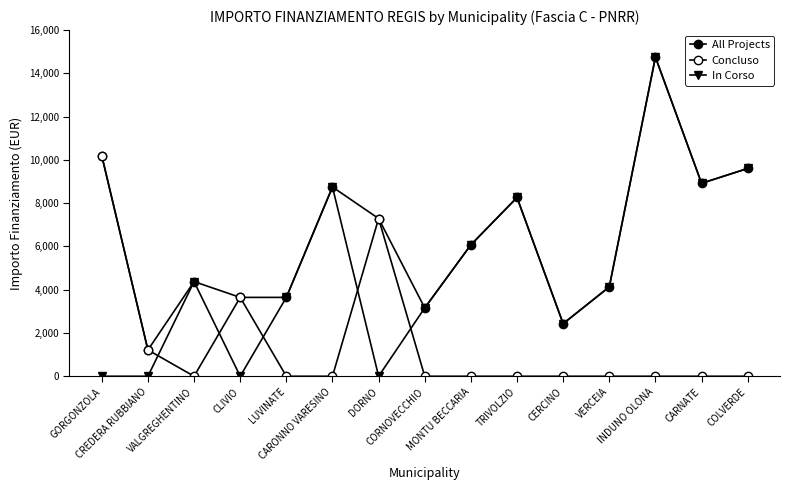

How many lines are shown in the chart?

3